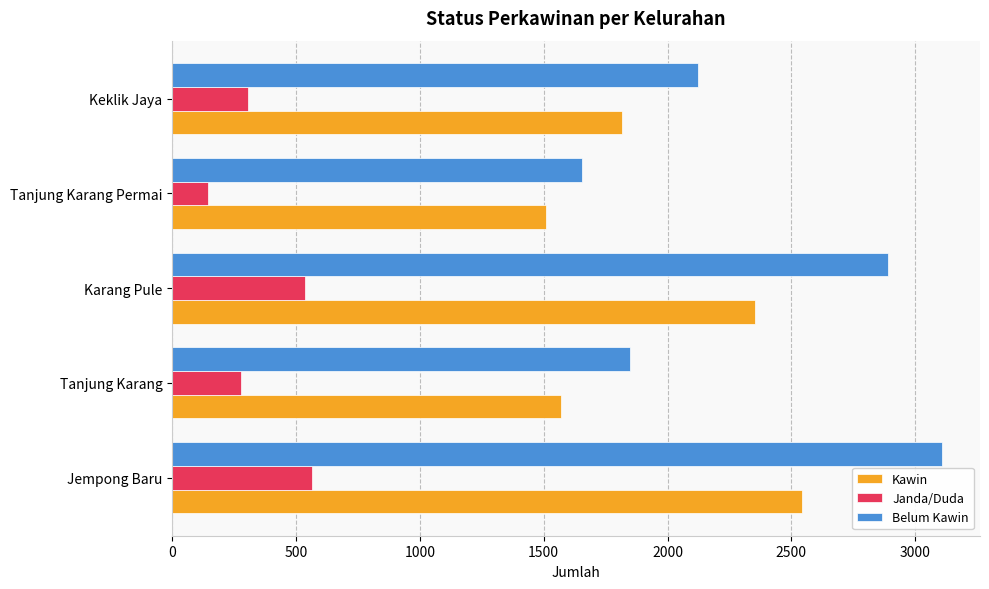

Is the value of Kawin at Karang Pule greater than the value of Janda/Duda at Jempong Baru?

Yes